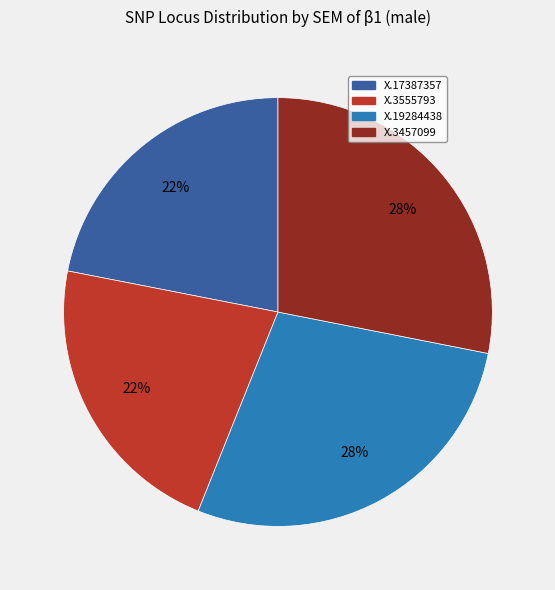

How many slices are in this pie chart?

4